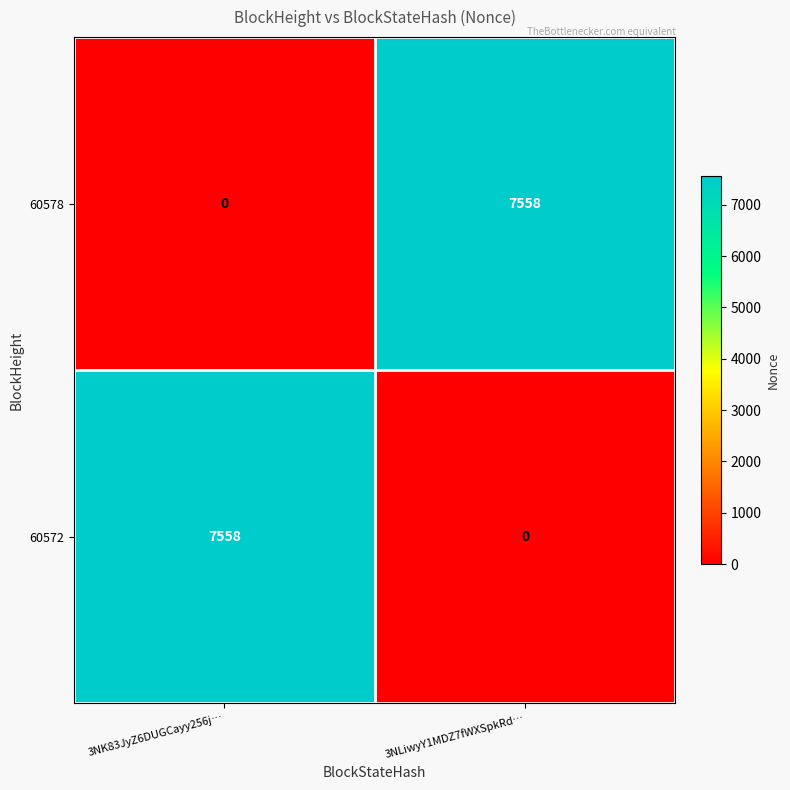

True or false: 60578 has a value of 0 at 3NK83JyZ6DUGCayy256j….

True